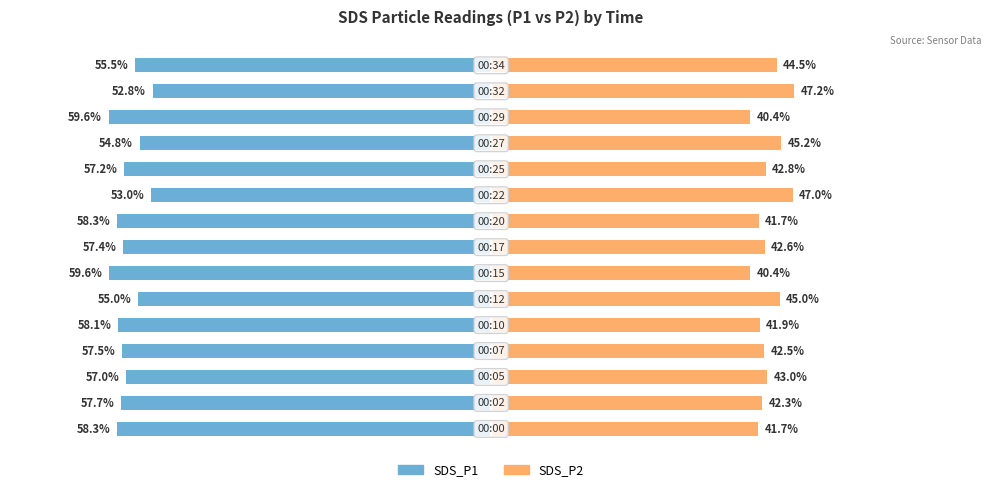

Which series has the largest range (max minus min)?

SDS_P1